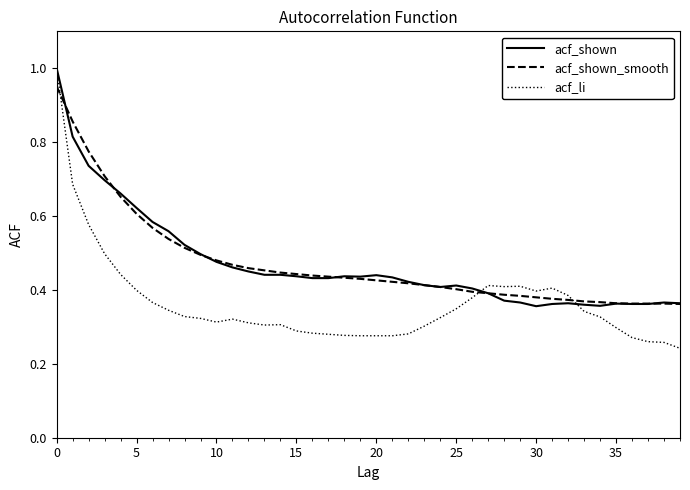

Which series has the largest range (max minus min)?

acf_li